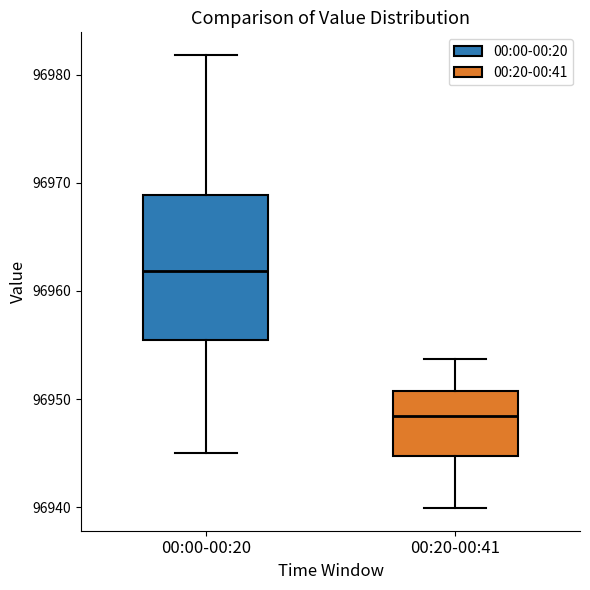

Reading left to right, transcribe this box plot: for each box, give where its median line is, the range the box spans, and where its two whiskers end, as read against the y-axis. The values are not printed on the chart, so give them approximately, as read against the axis.

00:00-00:20: median 96962, box 96955 to 96969, whiskers 96945 to 96982
00:20-00:41: median 96948, box 96945 to 96951, whiskers 96940 to 96954